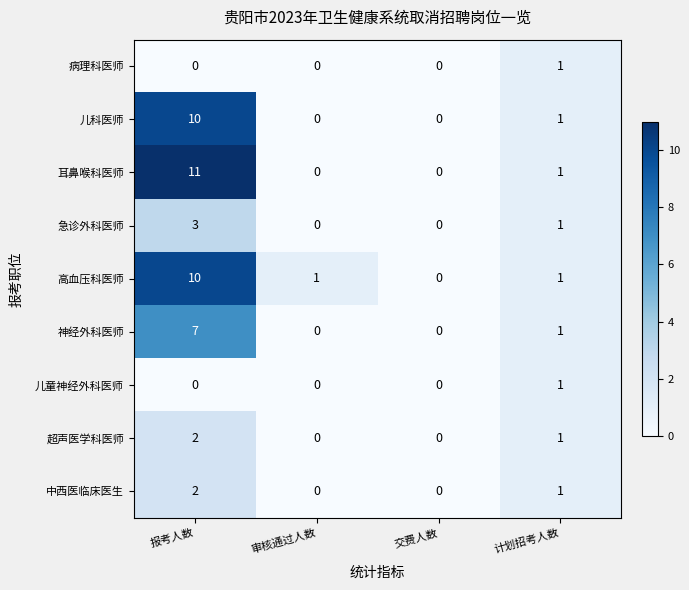

What is the sum of all 神经外科医师 values?

8